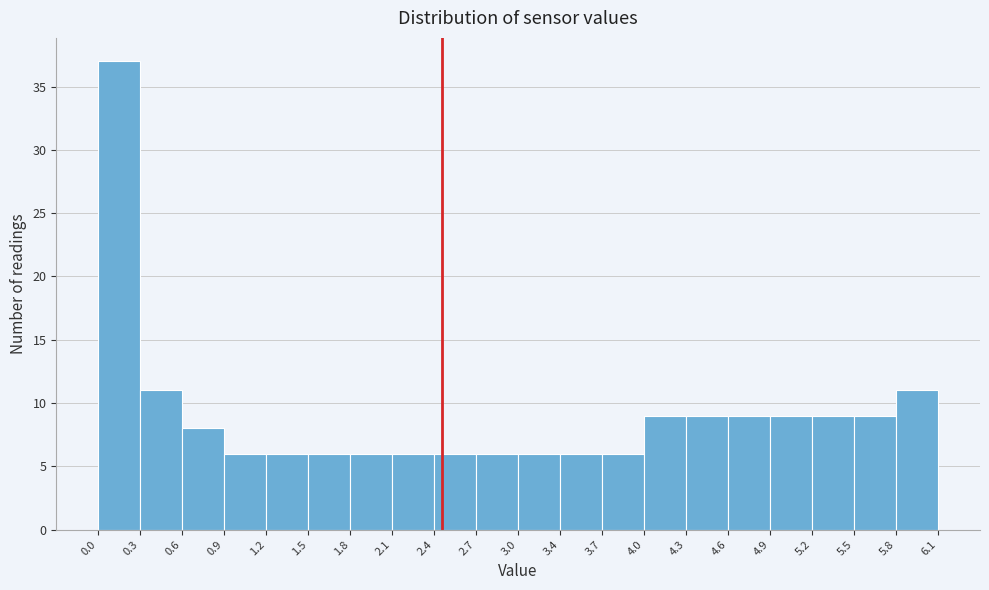

How tall is the bar that spans 4.0 to 4.3 on the x-axis? The values are not printed on the chart, so give them approximately, as read against the axis.

9